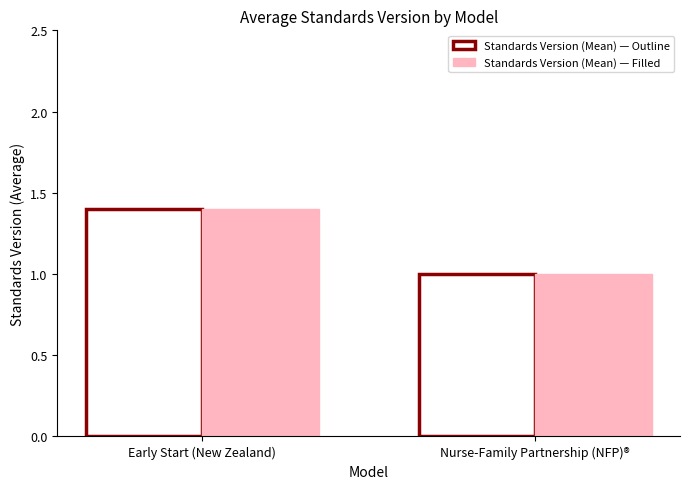

What is the sum of all Standards Version (Mean) — Filled values?

2.4